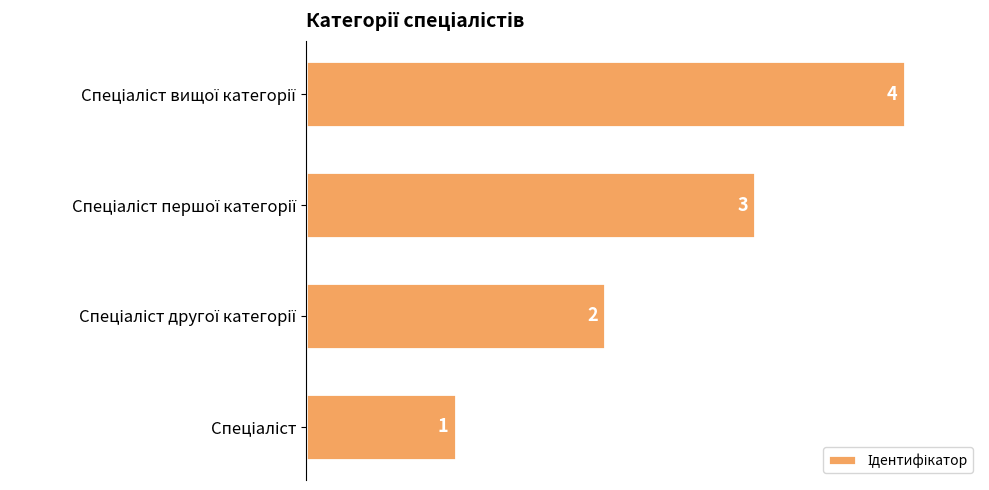

How many series are shown in this chart?

1